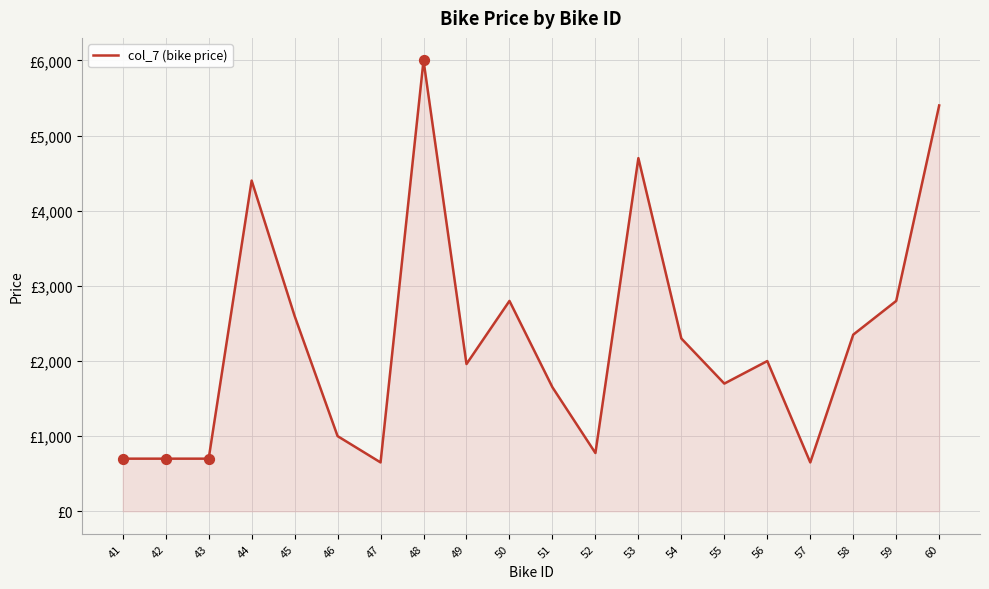

Approximately how many times larger is the value at 43 compared to 49?

0.4